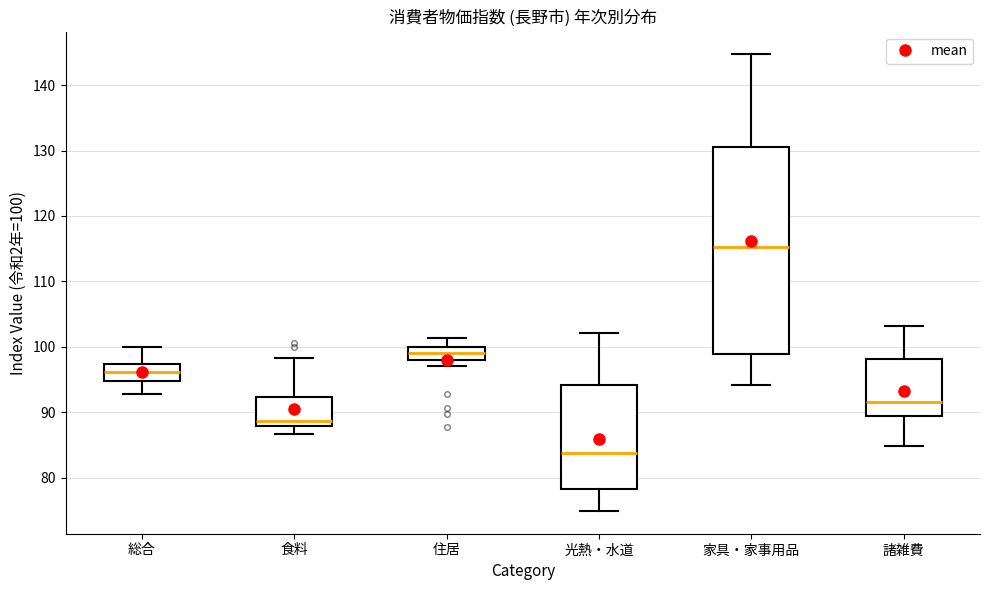

Where is the upper edge of the box for 家具・家事用品 on the y-axis? The values are not printed on the chart, so give them approximately, as read against the axis.

131